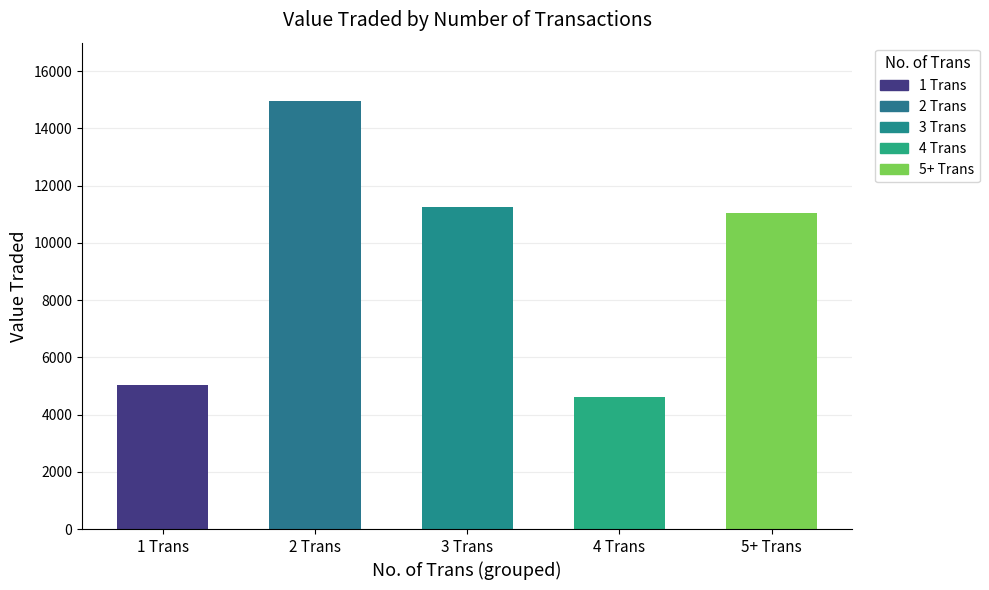

Which label corresponds to the smallest value in the chart?

4 Trans